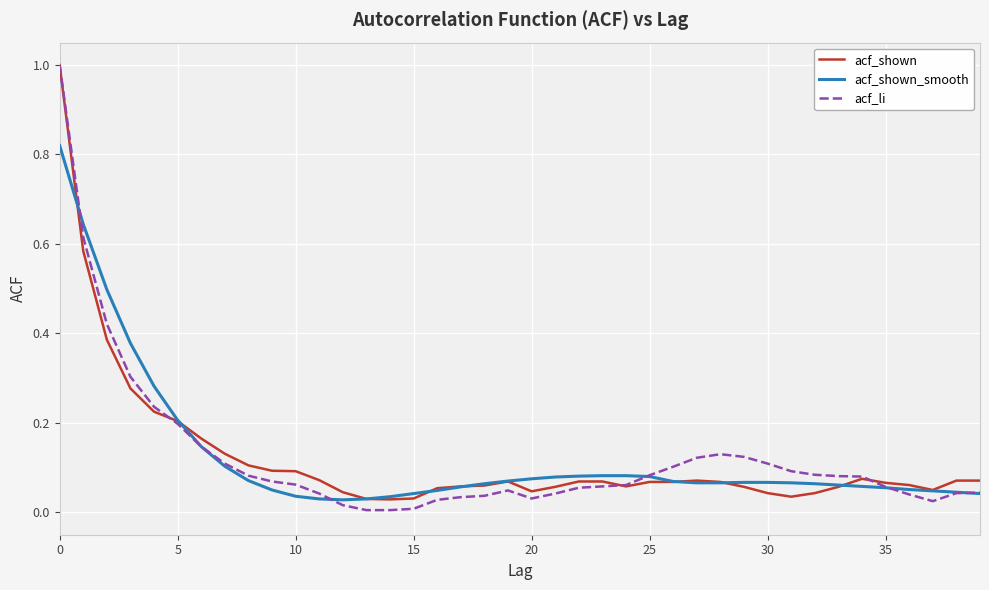

Rank the series by their average value, from highest to lowest.

acf_shown_smooth, acf_li, acf_shown